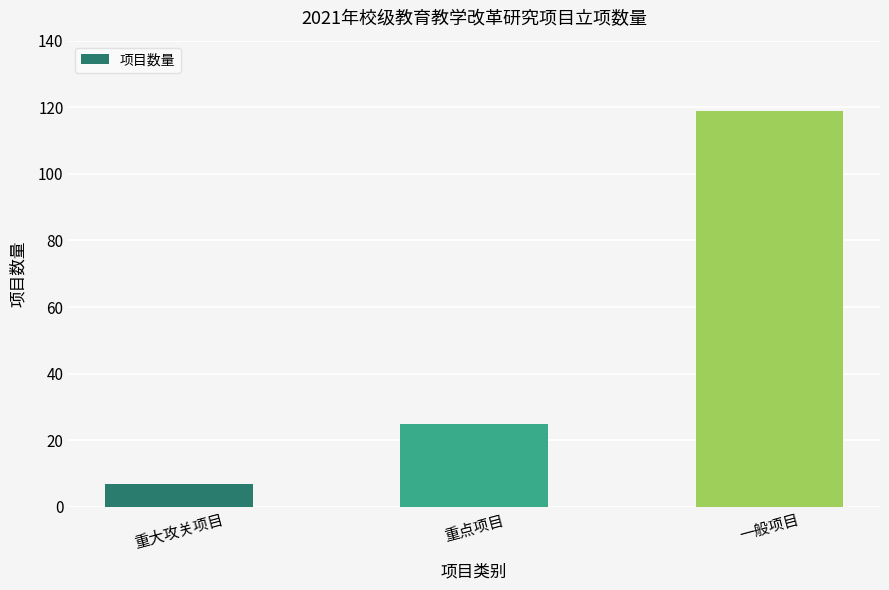

What is the change in value from 重点项目 to 一般项目?

+94